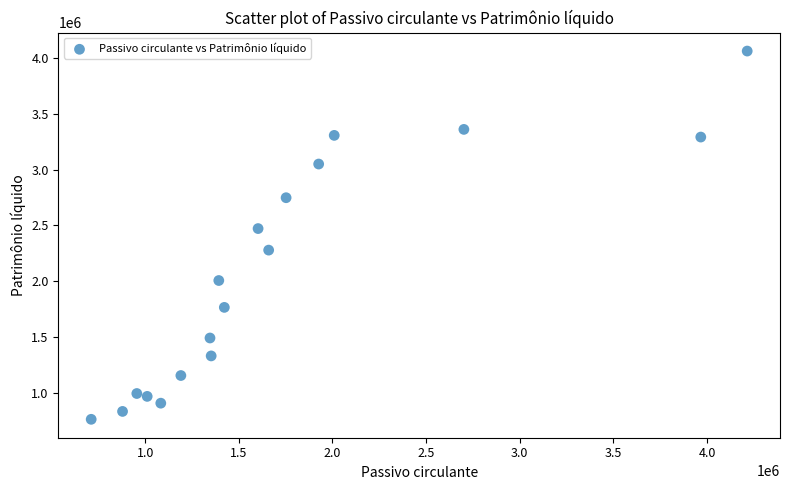

What is the range of Y values (max minus min)?

3294481